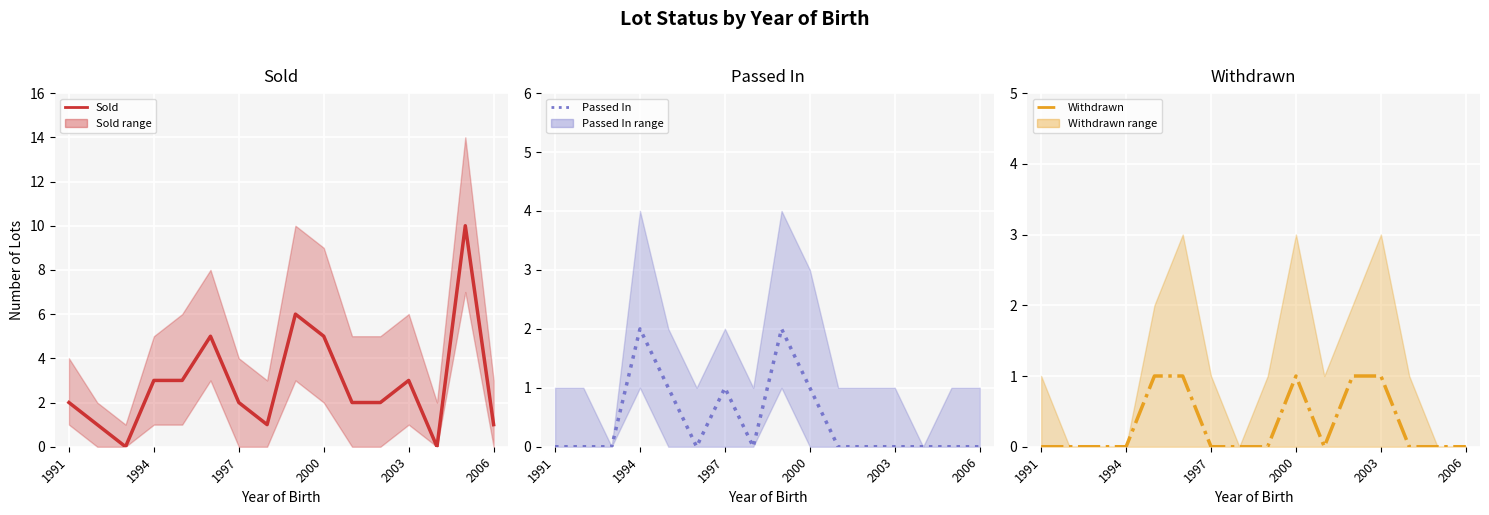

Which category has the lowest value across all series?

1997